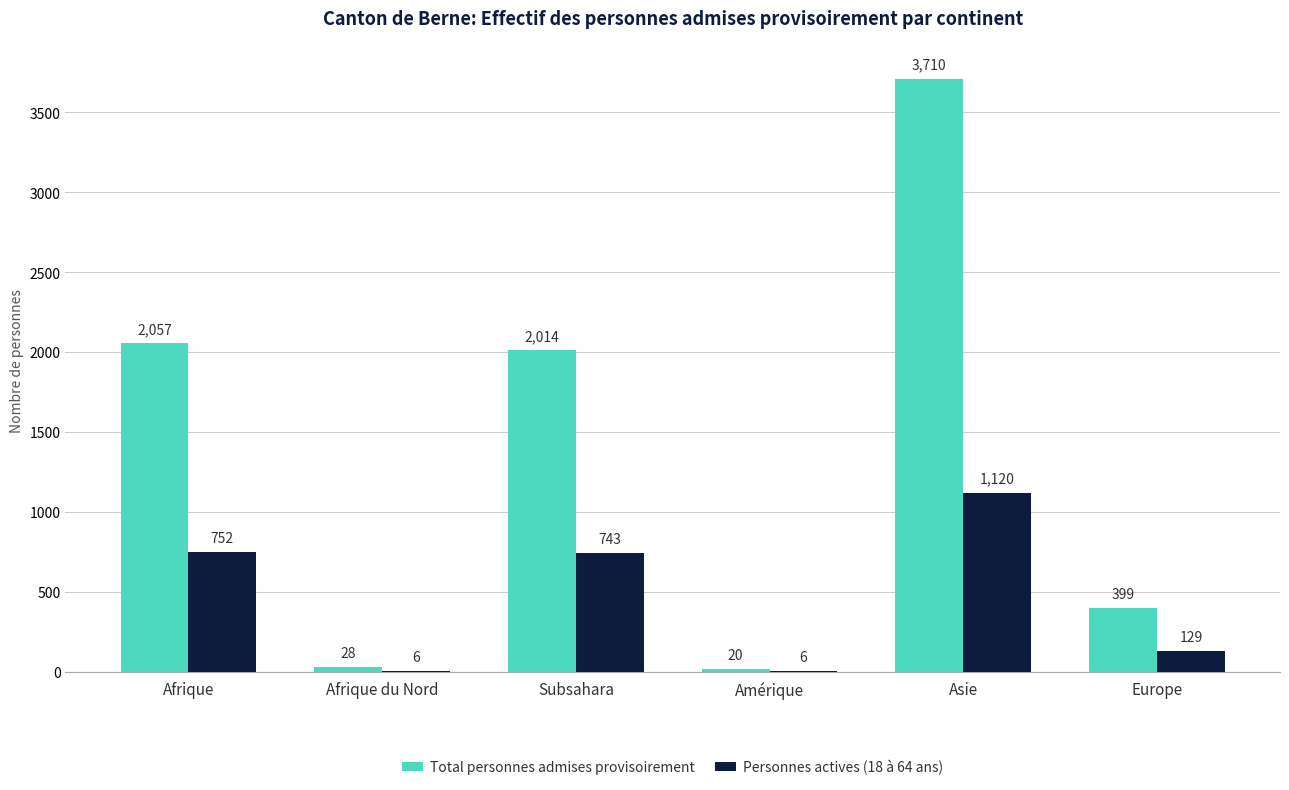

At which label is Personnes actives (18 à 64 ans) closest to 563?

Subsahara